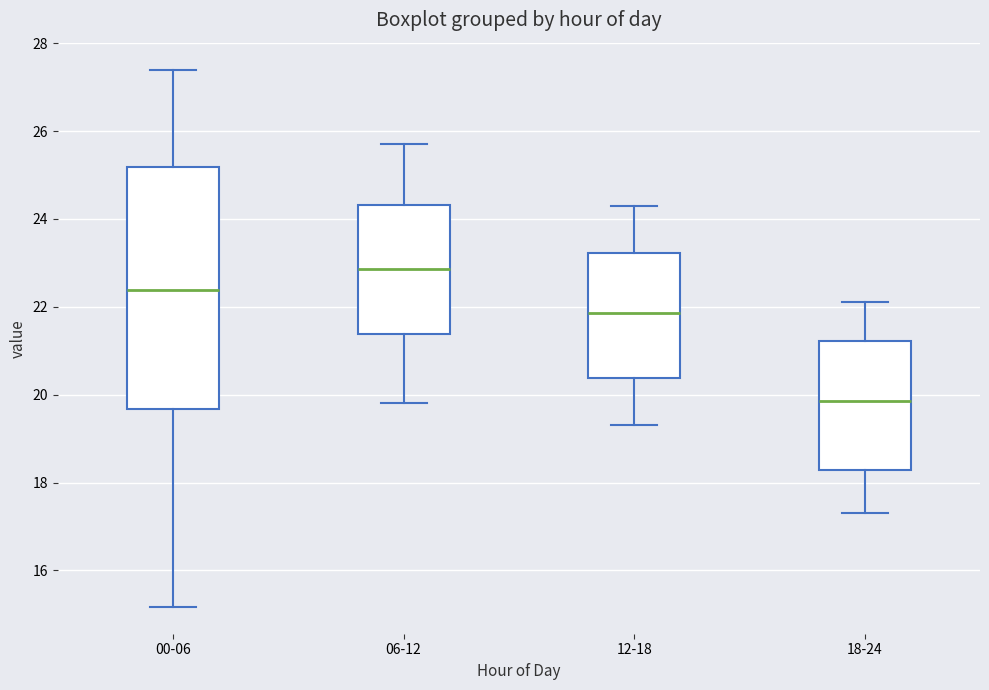

Reading left to right, read every box against the y-axis: the position of its median line, the range the box covers, and the ends of its whiskers. The values are not printed on the chart, so give them approximately, as read against the axis.

00-06: median 22.4, box 19.6 to 25.2, whiskers 15.2 to 27.4
06-12: median 22.8, box 21.4 to 24.4, whiskers 19.8 to 25.8
12-18: median 21.8, box 20.4 to 23.2, whiskers 19.4 to 24.4
18-24: median 19.8, box 18.2 to 21.2, whiskers 17.4 to 22.2